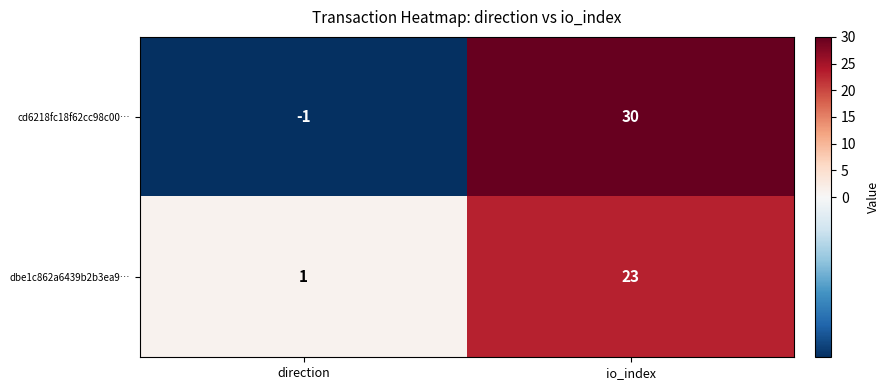

Which series has the widest spread of values?

cd6218fc18f62cc98c00…